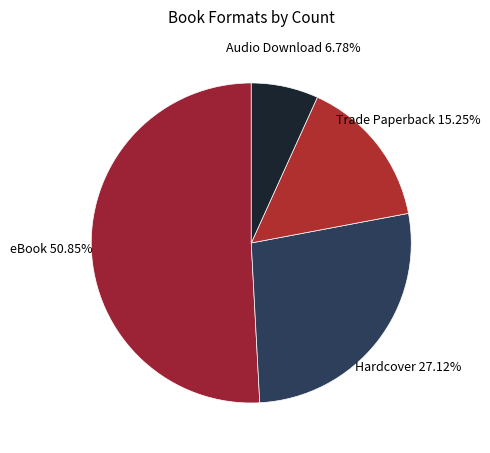

To the nearest percent, what percentage of the pie is Hardcover?

27%